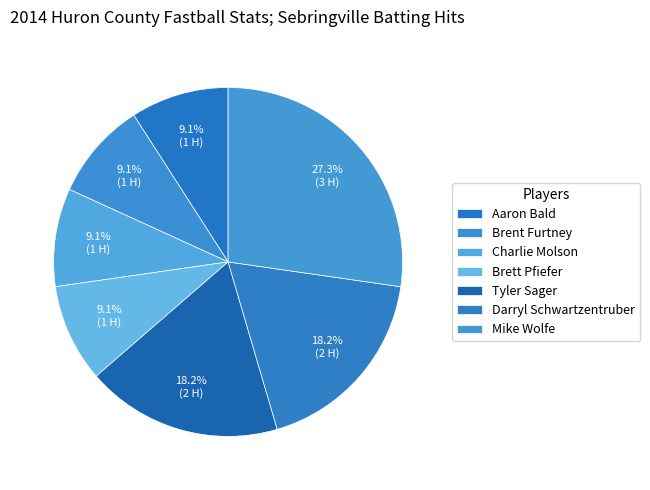

Is there a majority slice in this chart?

No